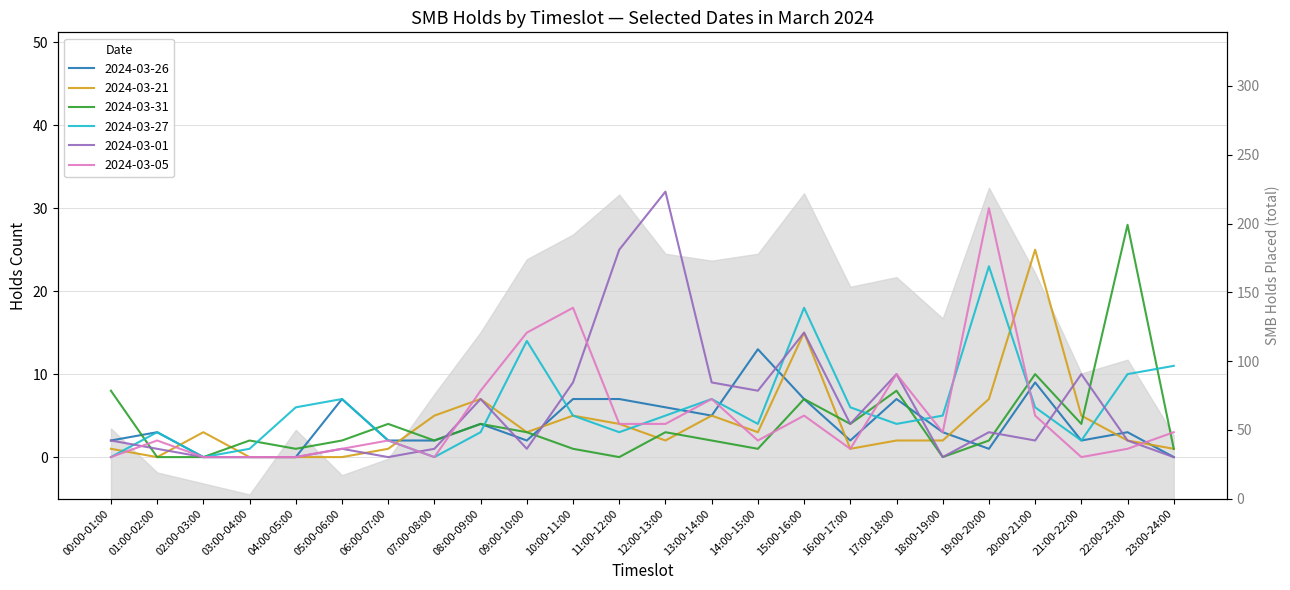

What is the difference between the maximum and minimum values in the 2024-03-21 series?

25